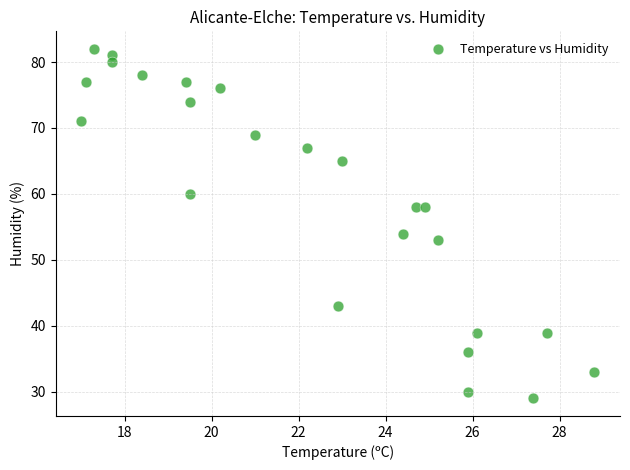

What is the range of Y values (max minus min)?

53